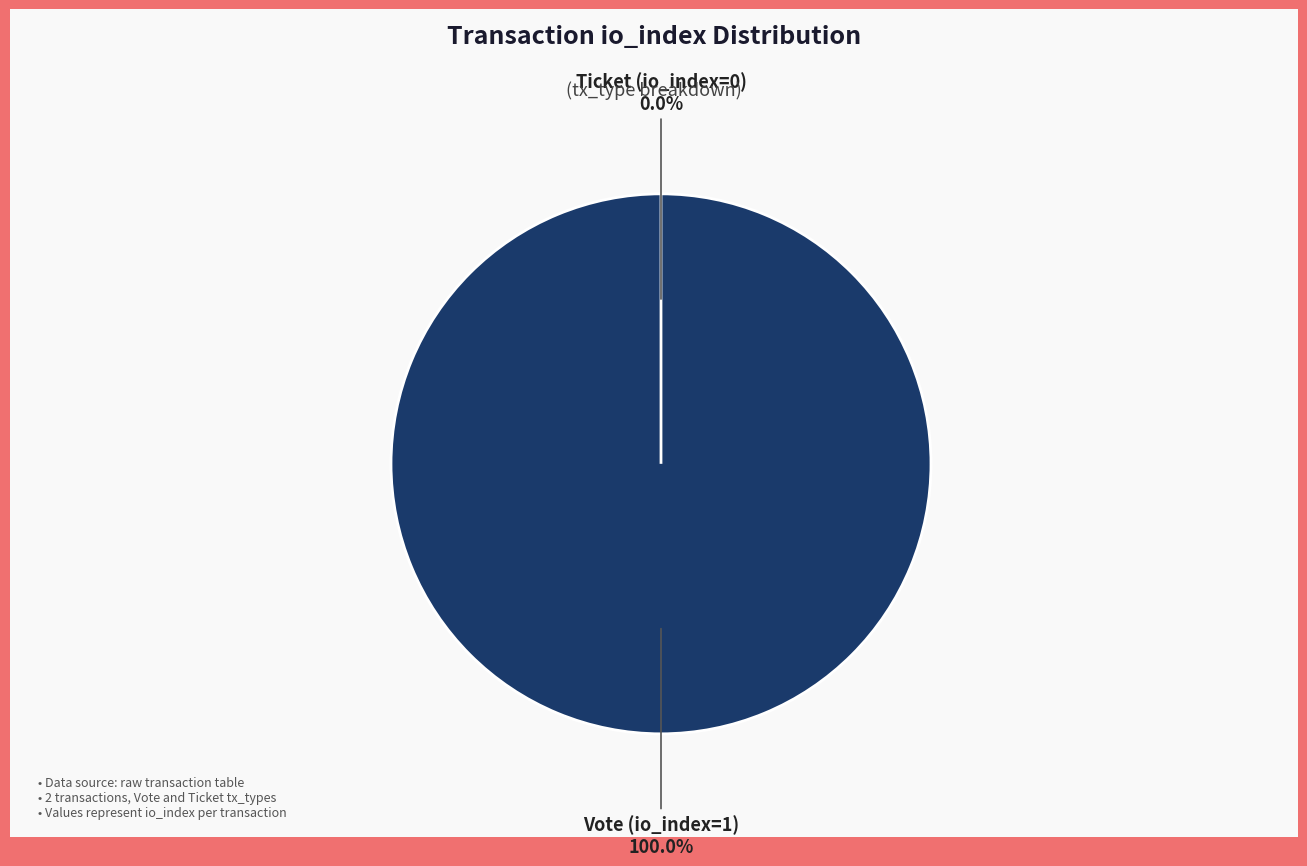

Does Vote (io_index=1) represent more than half of the total?

Yes